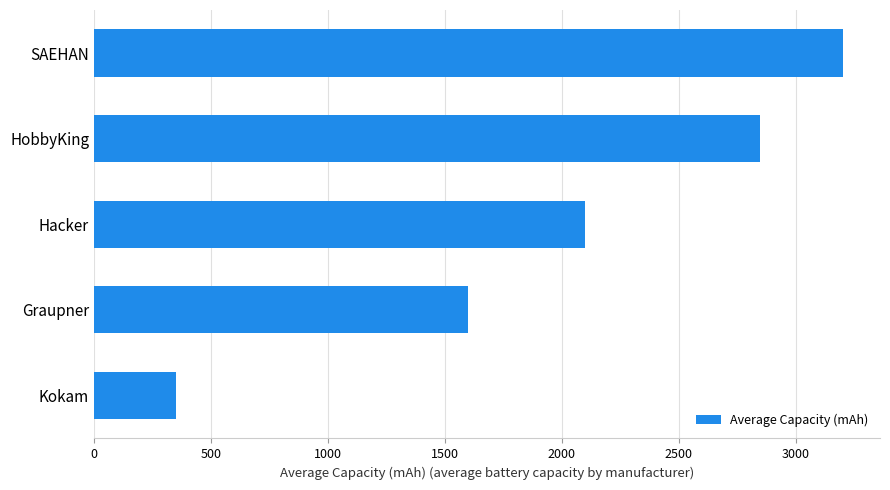

What is the difference between the second highest and second lowest values?

1247